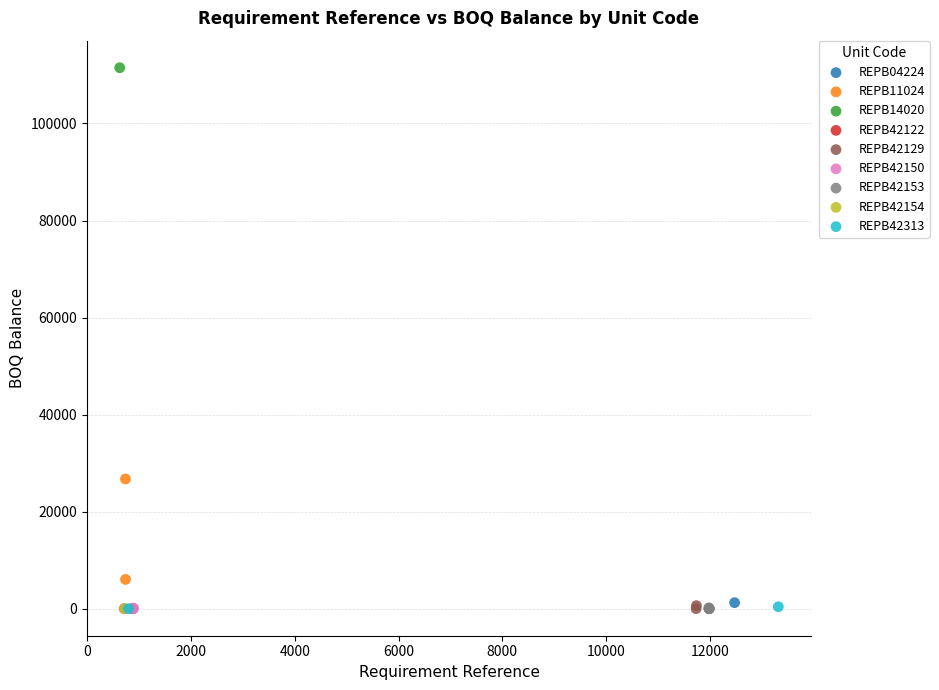

What are all the series names shown in the legend?

REPB04224, REPB11024, REPB14020, REPB42122, REPB42129, REPB42150, REPB42153, REPB42154, REPB42313